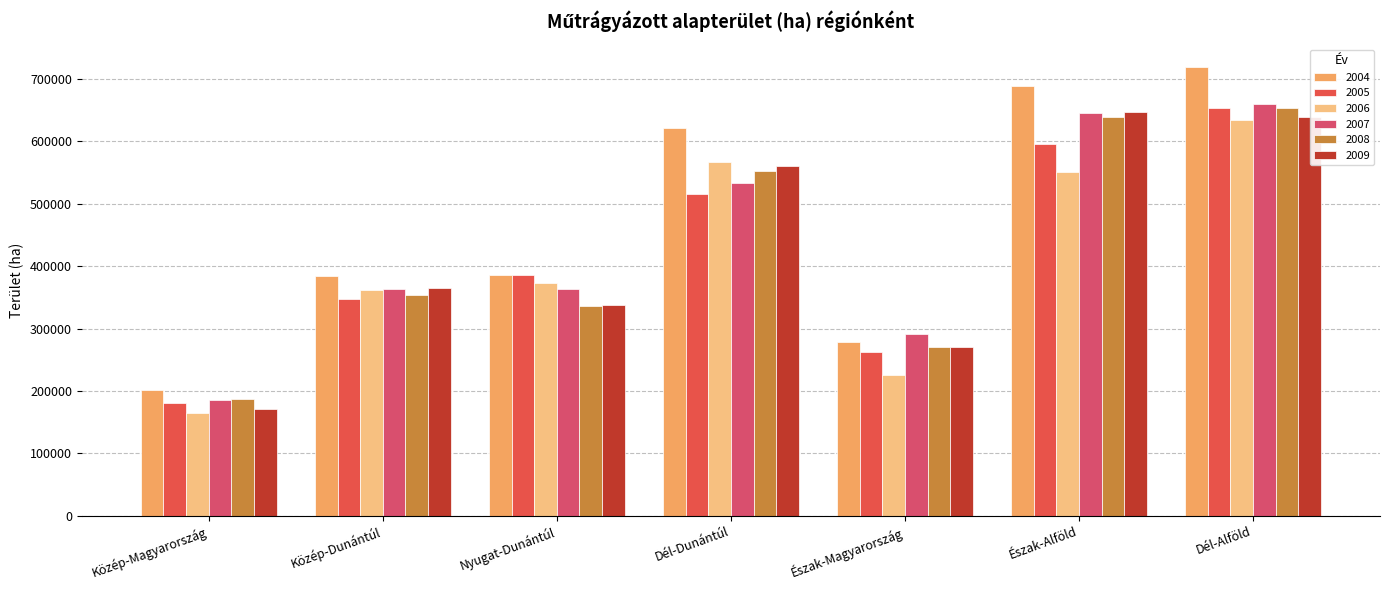

What is the lowest value of the 2007 series?

185274.4